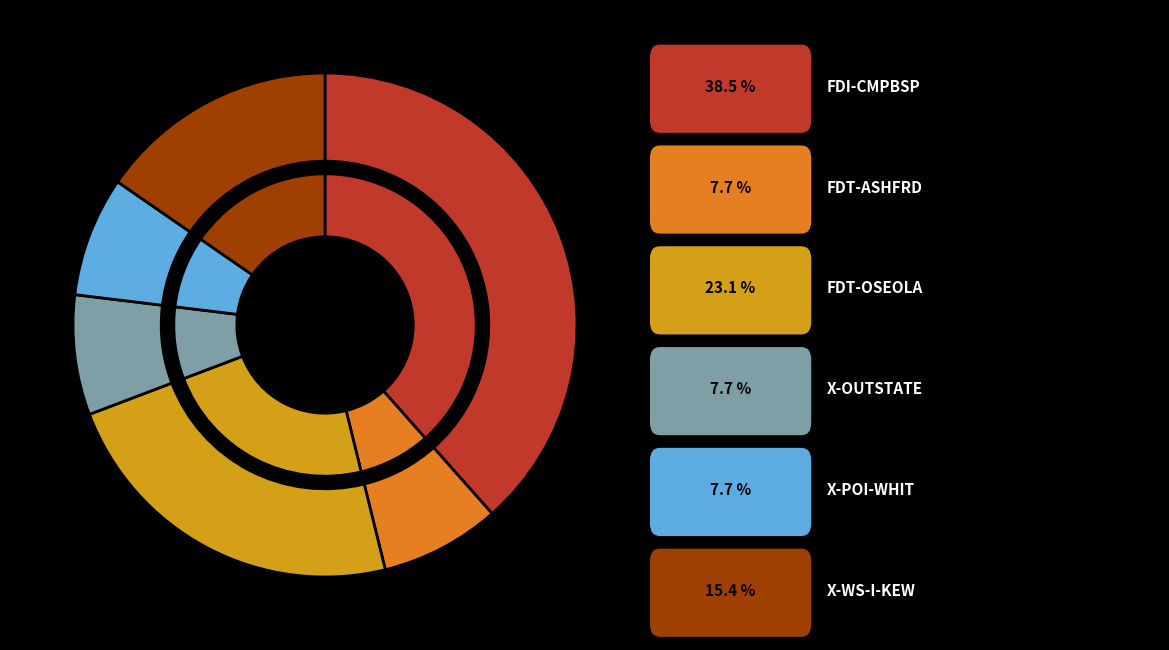

To the nearest percent, what percentage of the pie is X-WS-I-KEW?

15%